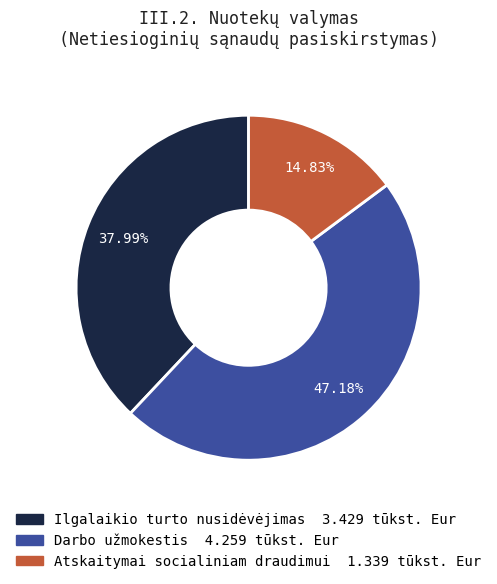

Does any single category account for the majority?

No